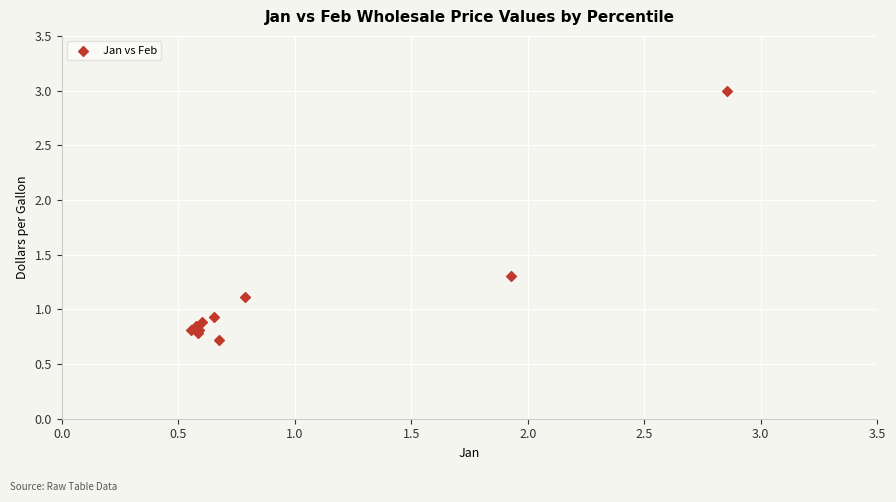

What Y value in the scatter plot is closest to 1?

0.9